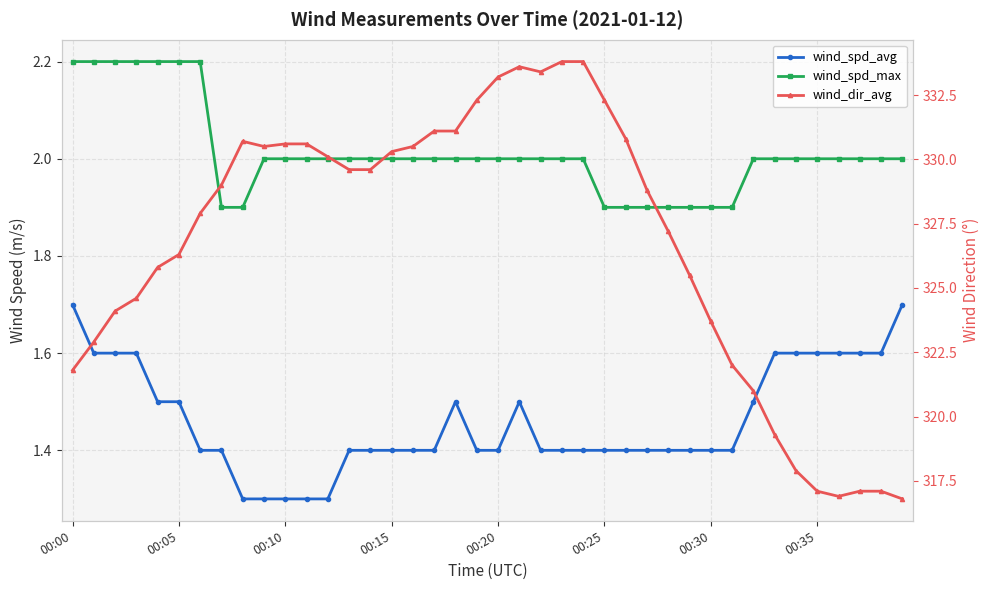

What value does the wind_spd_max series have at 23?

2.0